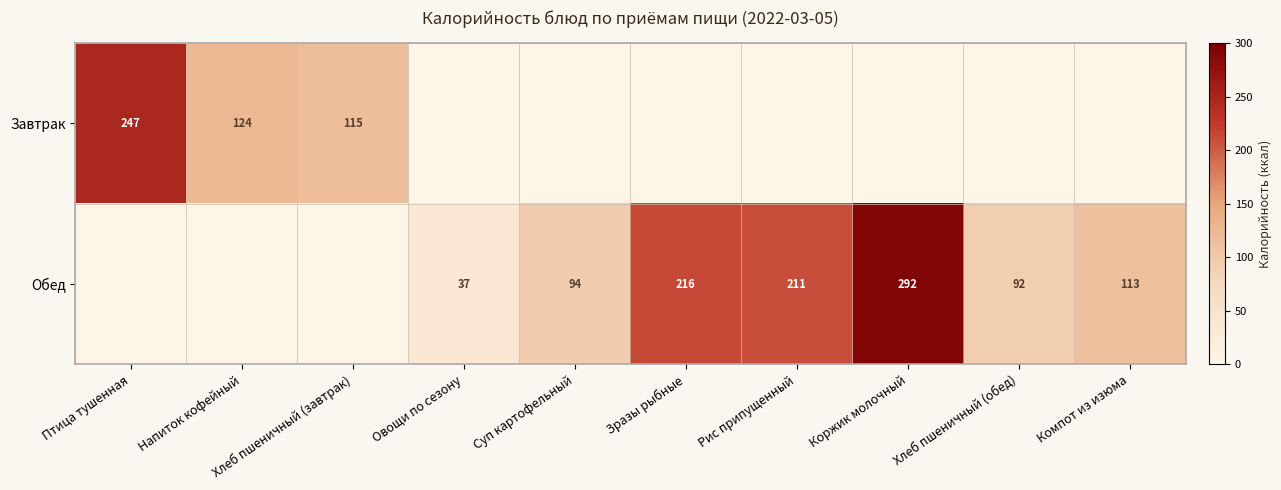

What is the difference between the Обед values at Овощи по сезону and Суп картофельный?

57